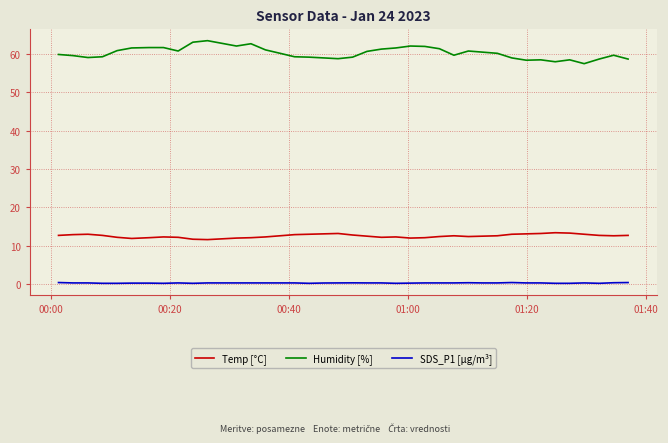

Rank the series by their maximum value, from lowest to highest.

SDS_P1 [µg/m³], Temp [°C], Humidity [%]